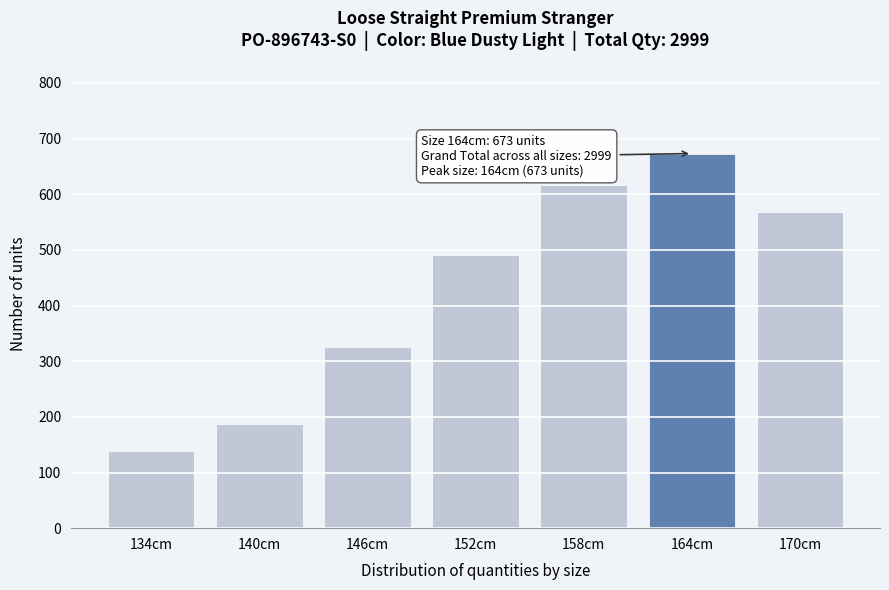

Reading left to right, what are all the values shown in this chart?

138	188	325	491	616	673	568